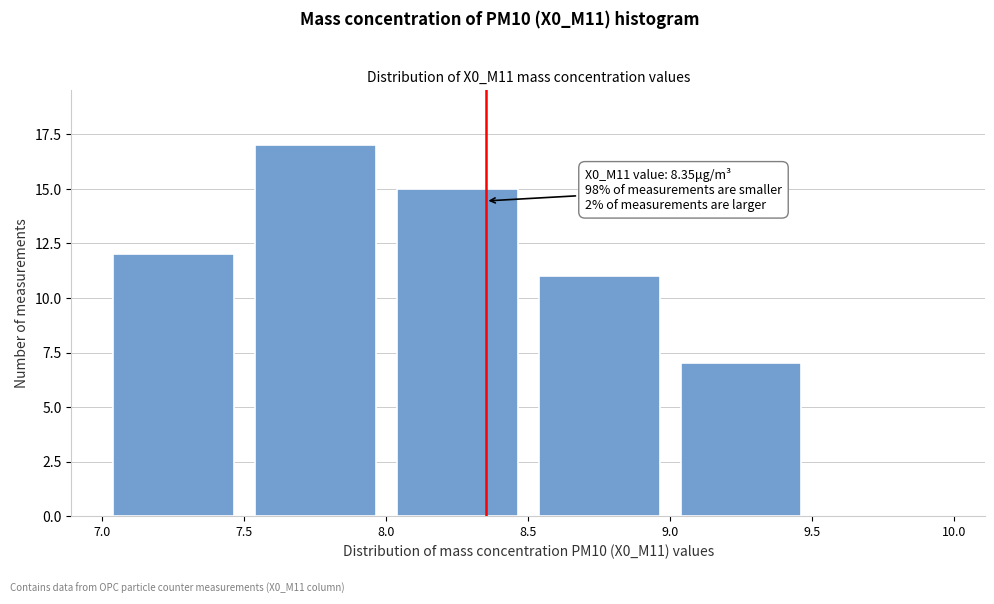

Over which range of the x-axis is the bar tallest?

7.5 to 8.0